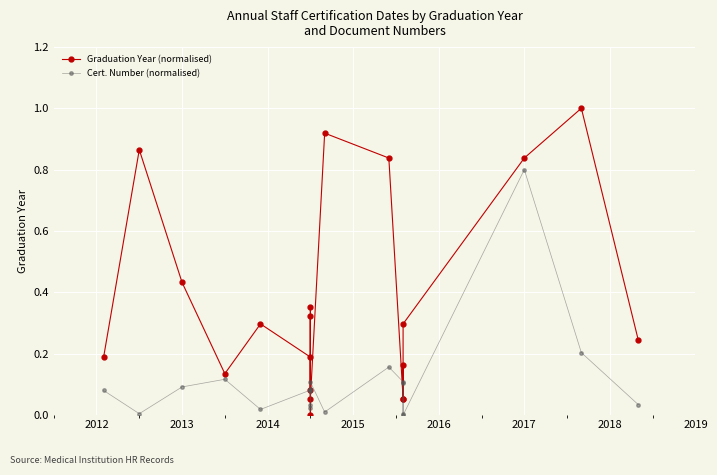

True or false: Cert. Number (normalised) and Graduation Year (normalised) intersect in this chart.

True